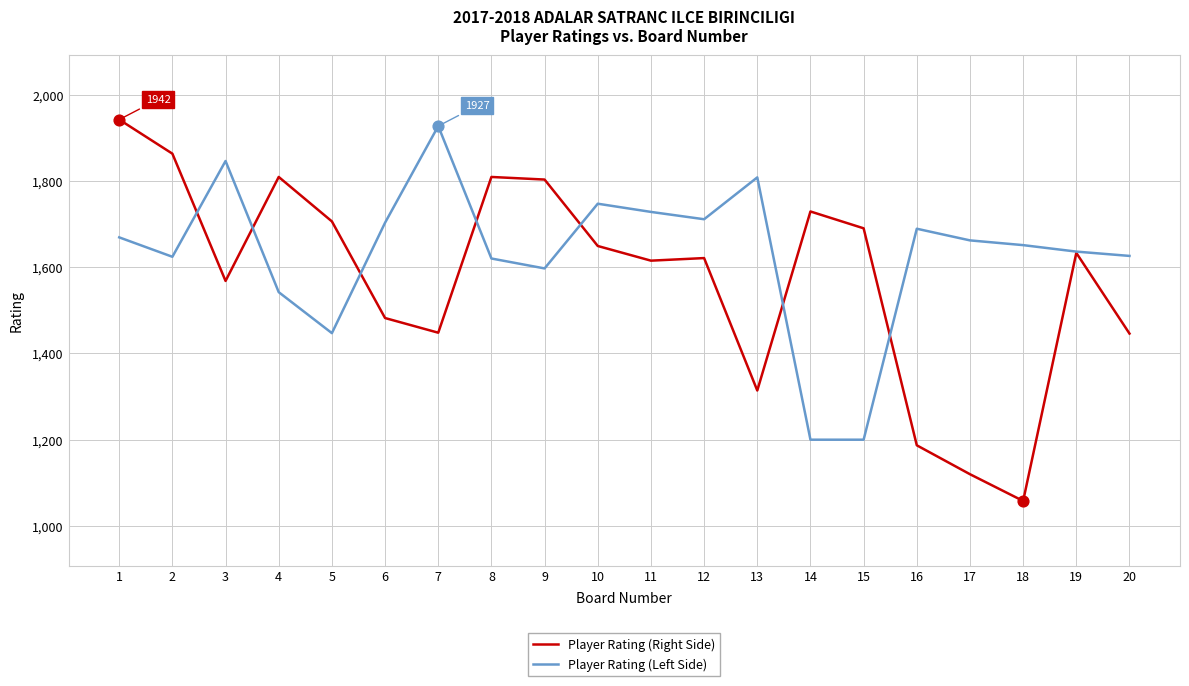

At how many categories does at least one series exceed 1488?

20